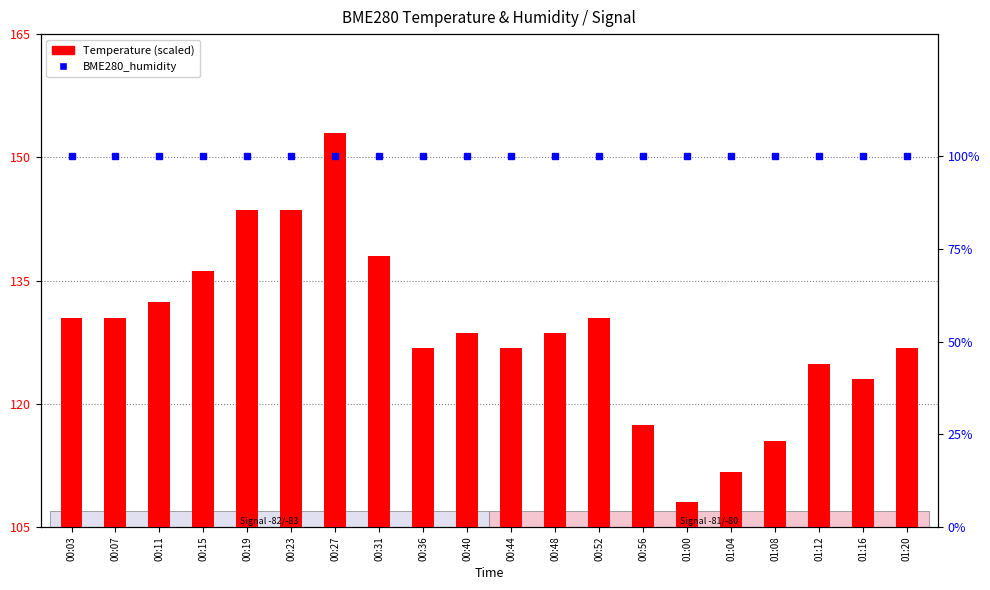

Which has a higher value, 00:48 or 01:12?

00:48